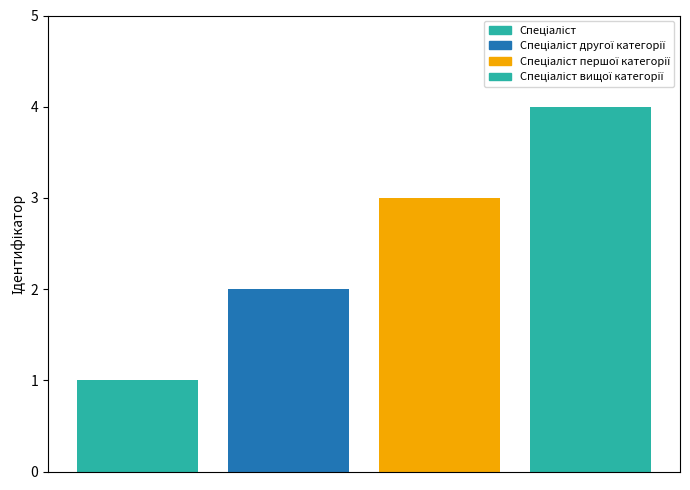

How many data points does each series have?

1